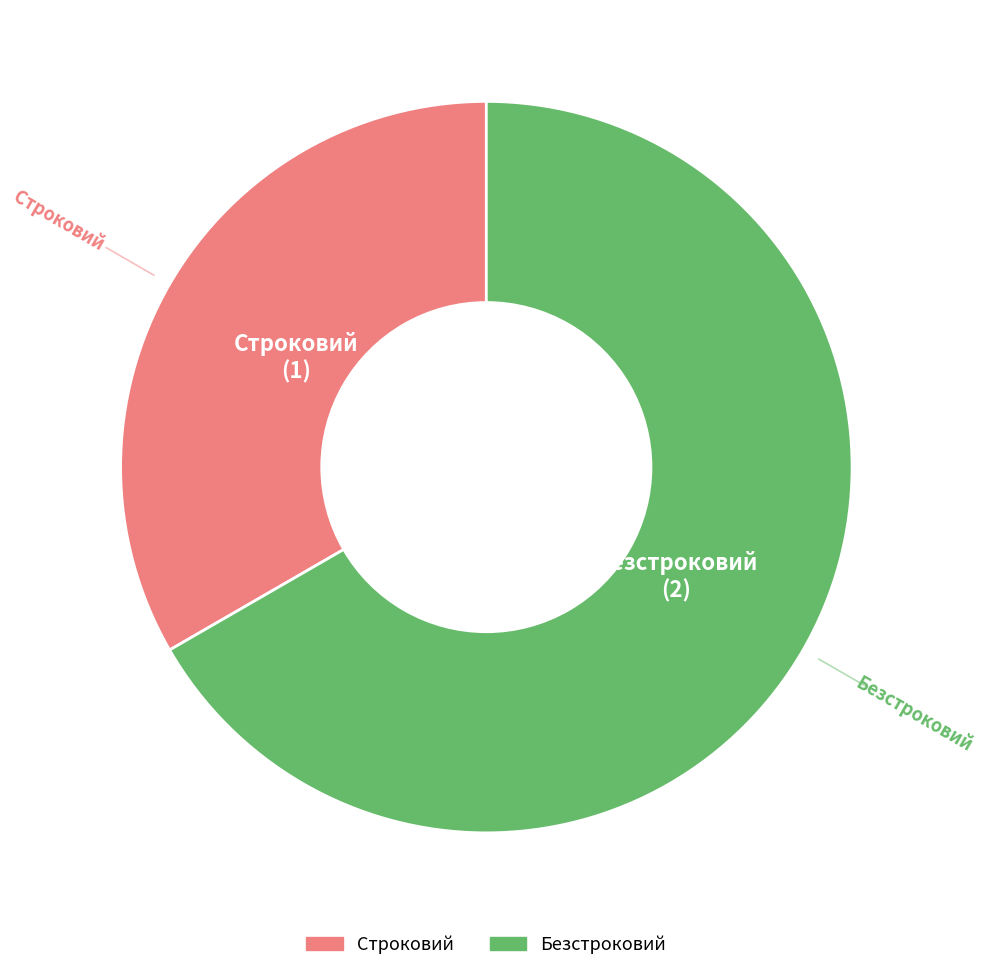

Is there any slice that represents more than half of the pie?

Yes